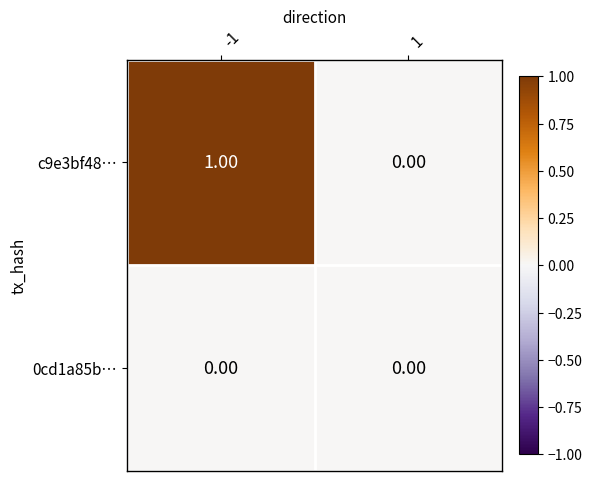

Which series has the largest range (max minus min)?

c9e3bf48…